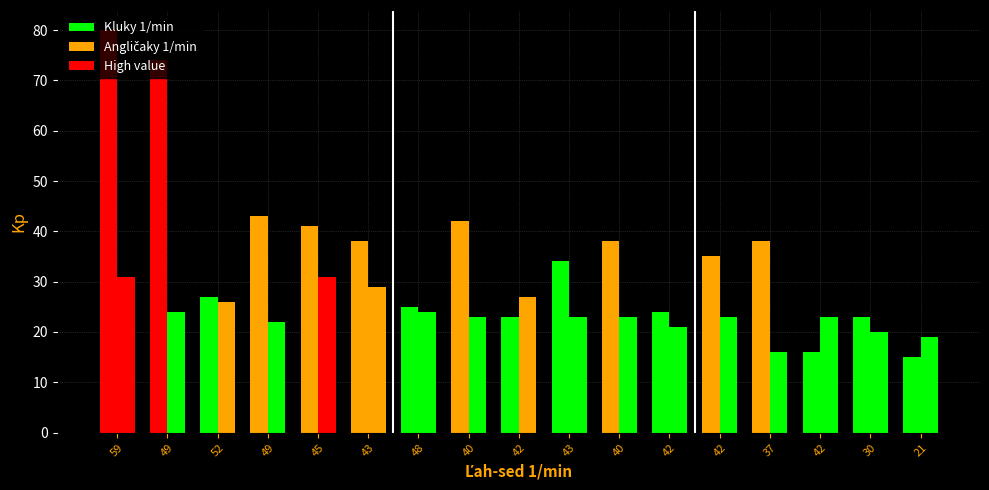

Rank the categories by Kluky 1/min value from lowest to highest.

21, 42, 42, 30, 42, 48, 52, 43, 42, 43, 40, 37, 45, 40, 49, 49, 59